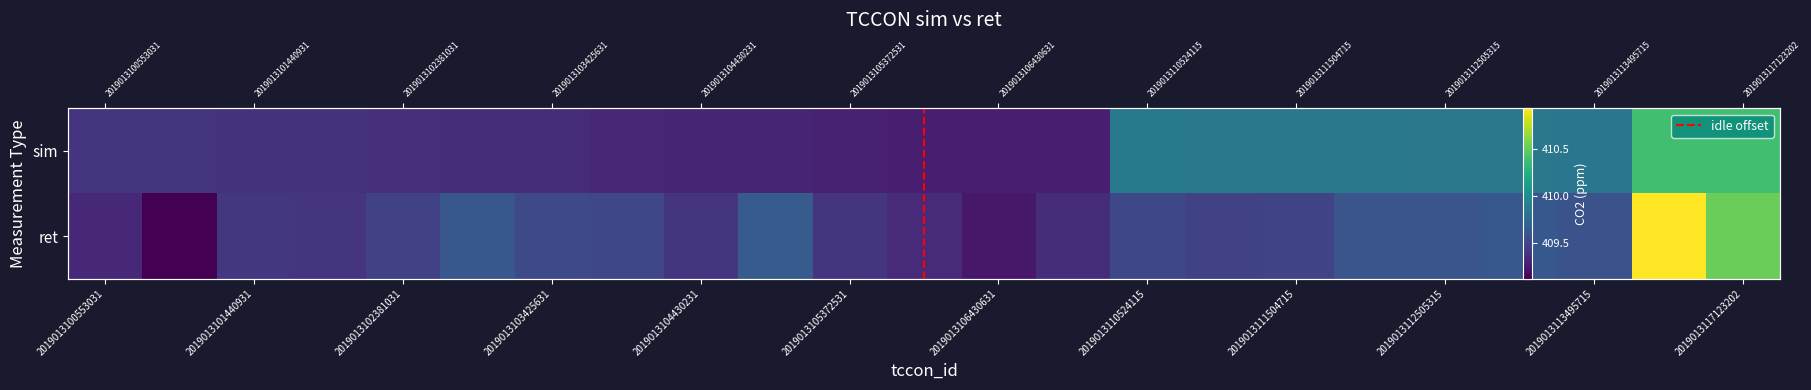

What is the spread (max minus min) of values at 2019013111211515?

0.4